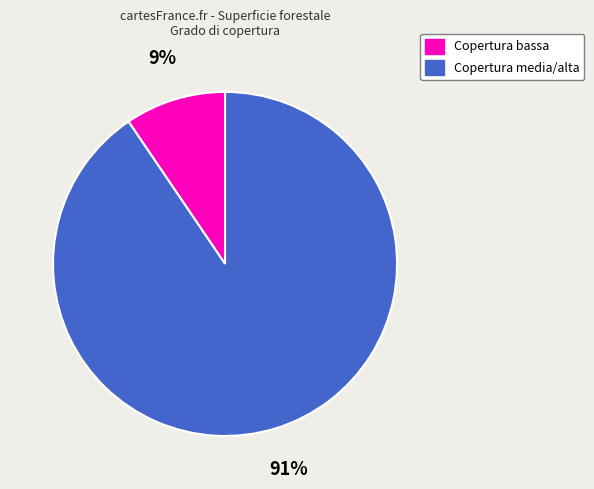

Is there any slice that represents more than half of the pie?

Yes